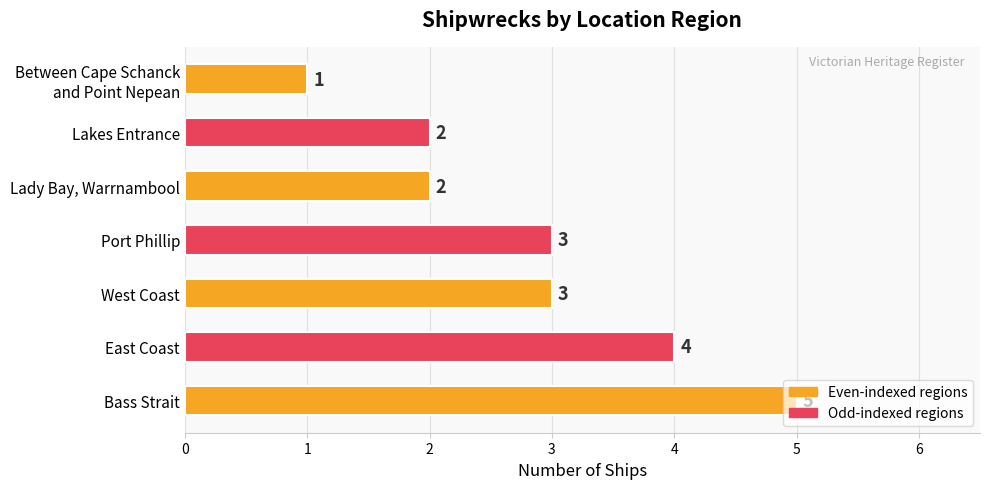

How many values are between 2 and 4?

5